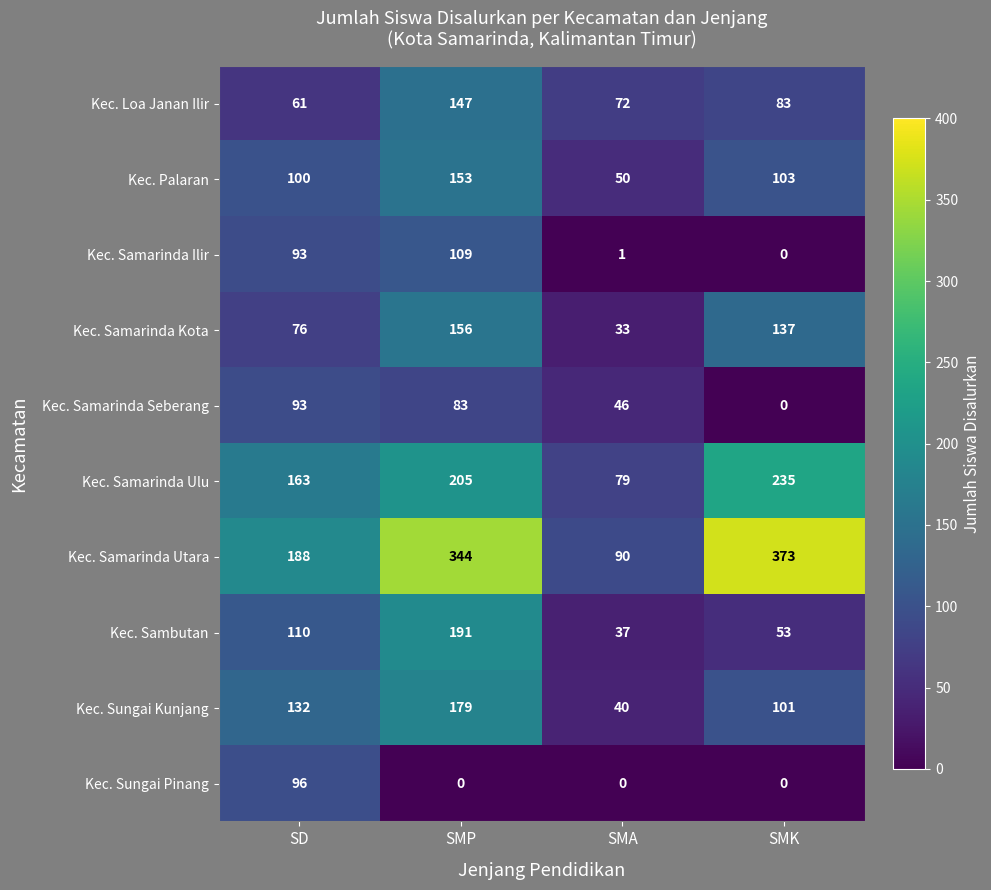

What is the difference between the maximum and minimum values in the Kec. Loa Janan Ilir series?

86